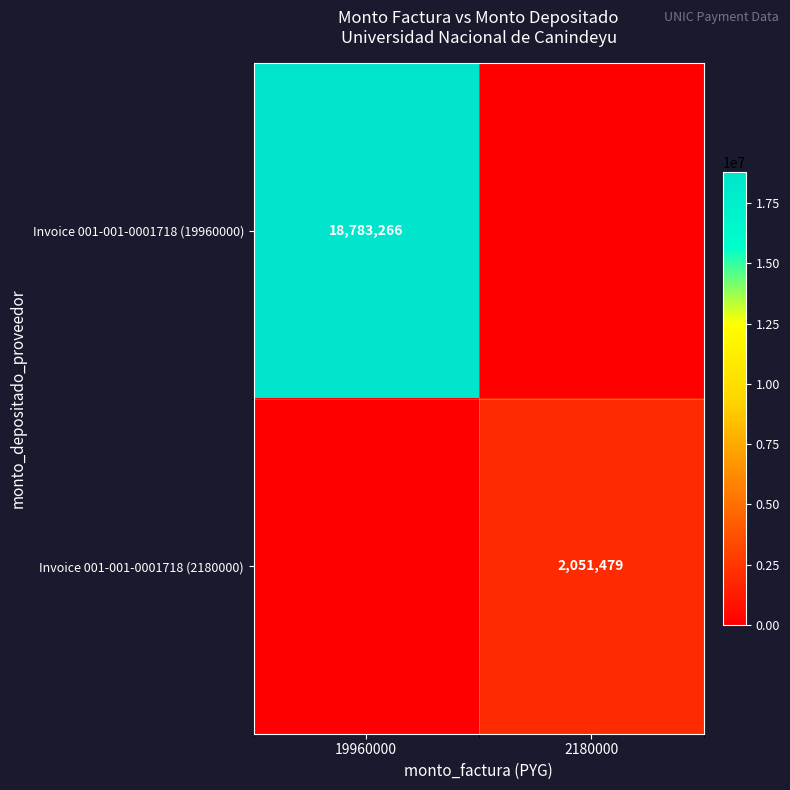

At how many categories does at least one series exceed 6776502?

1